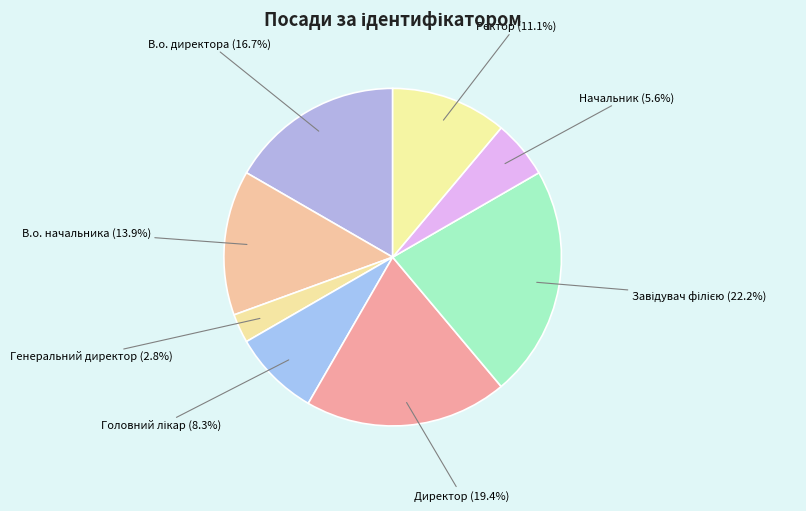

What is the smallest slice in the pie chart?

Генеральний директор